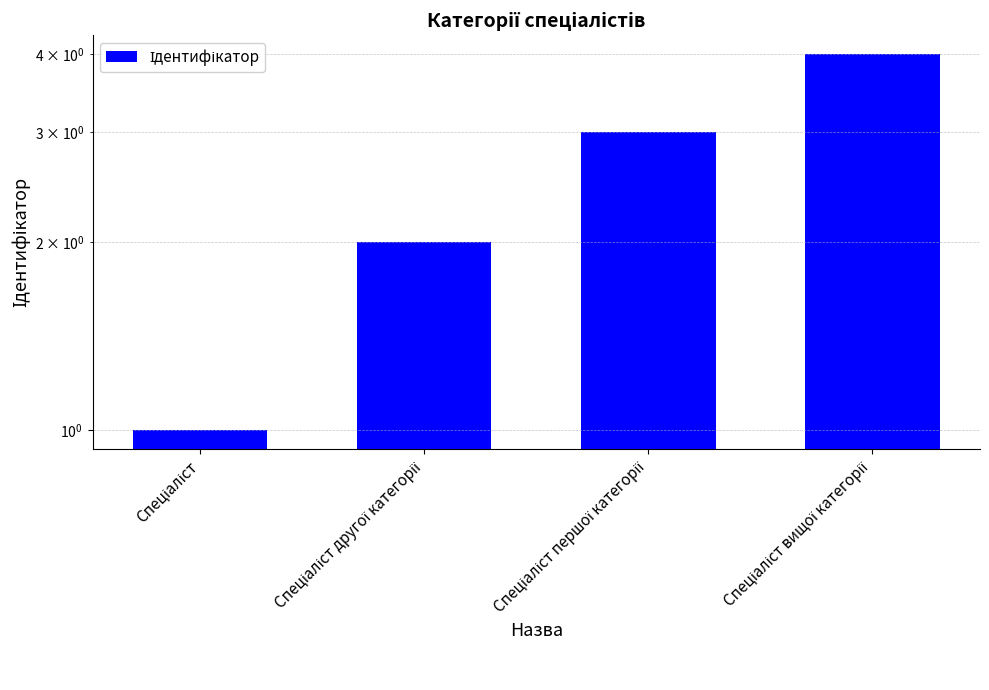

How many categories are shown in the chart?

4